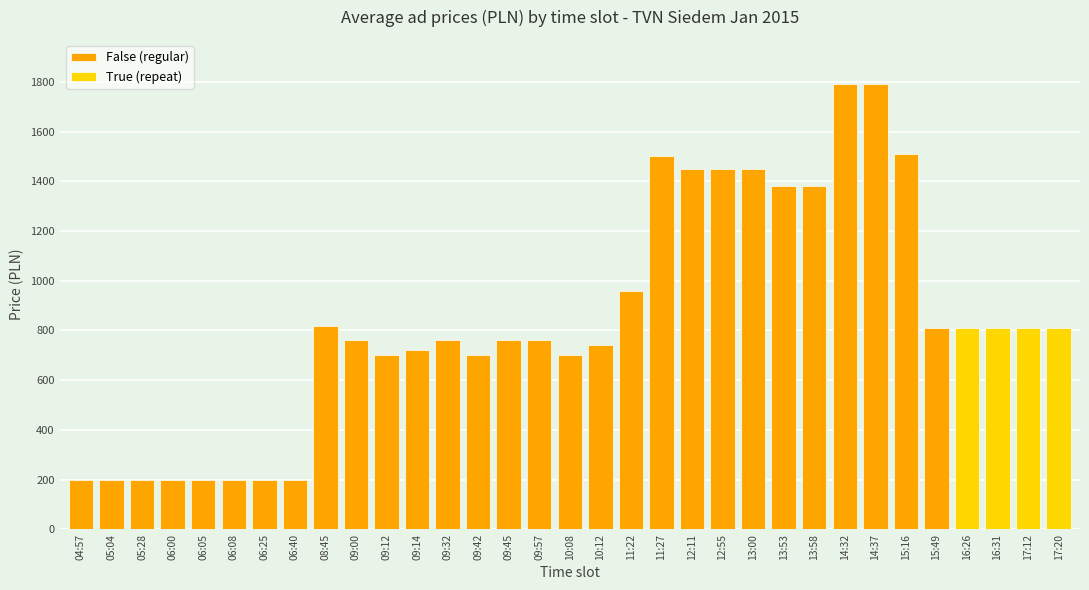

What is the sum of the False (regular) values at 10:12 and 13:58?

2120